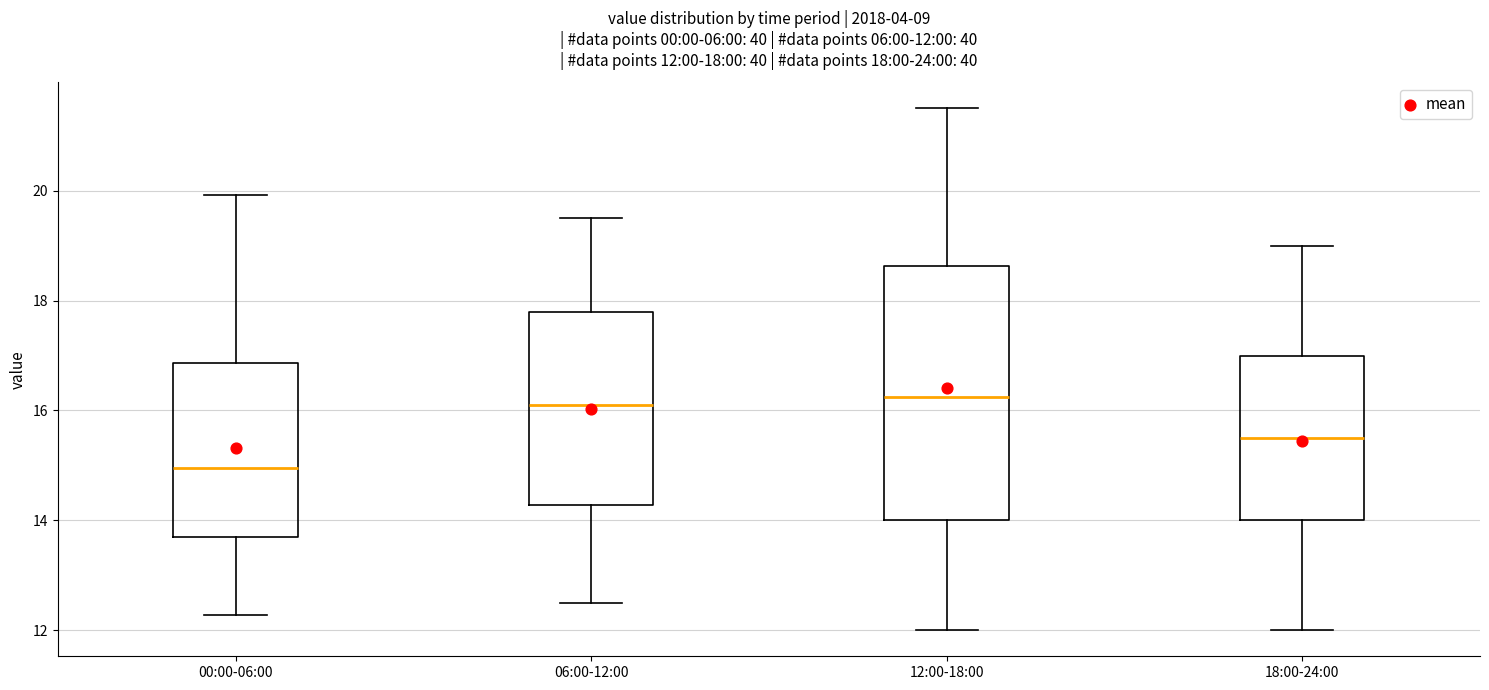

Which box has the lowest median line?

00:00-06:00